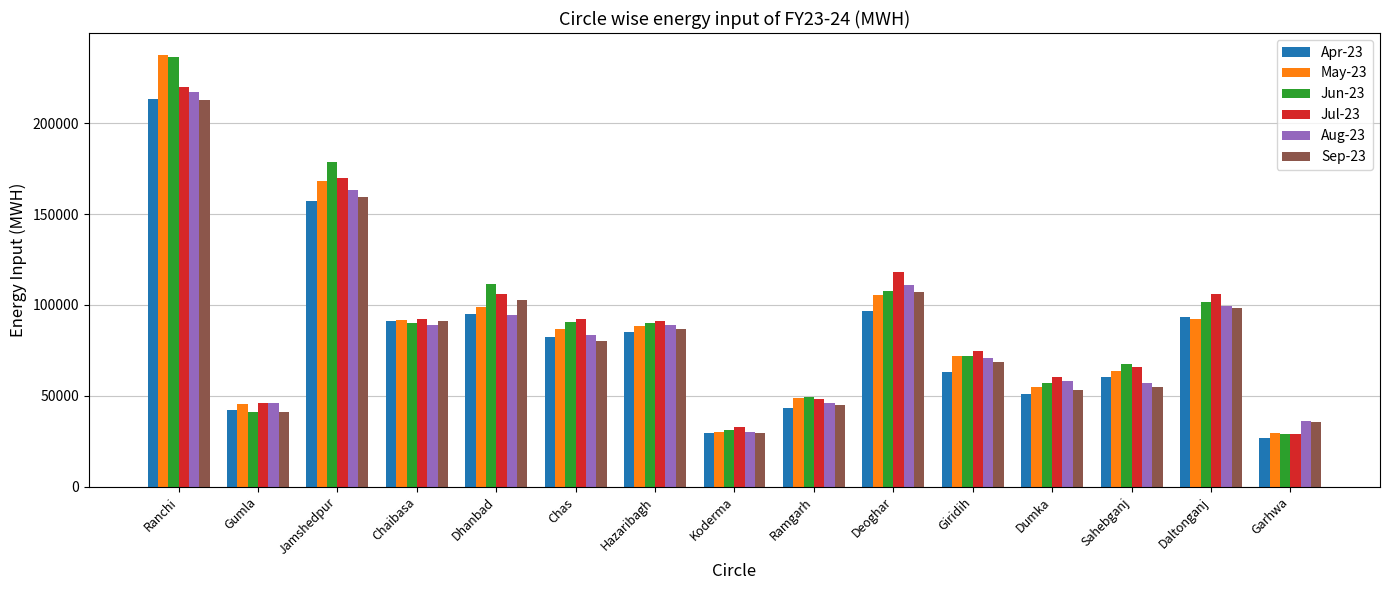

What is the label of the 10th bar from the right?

Chas